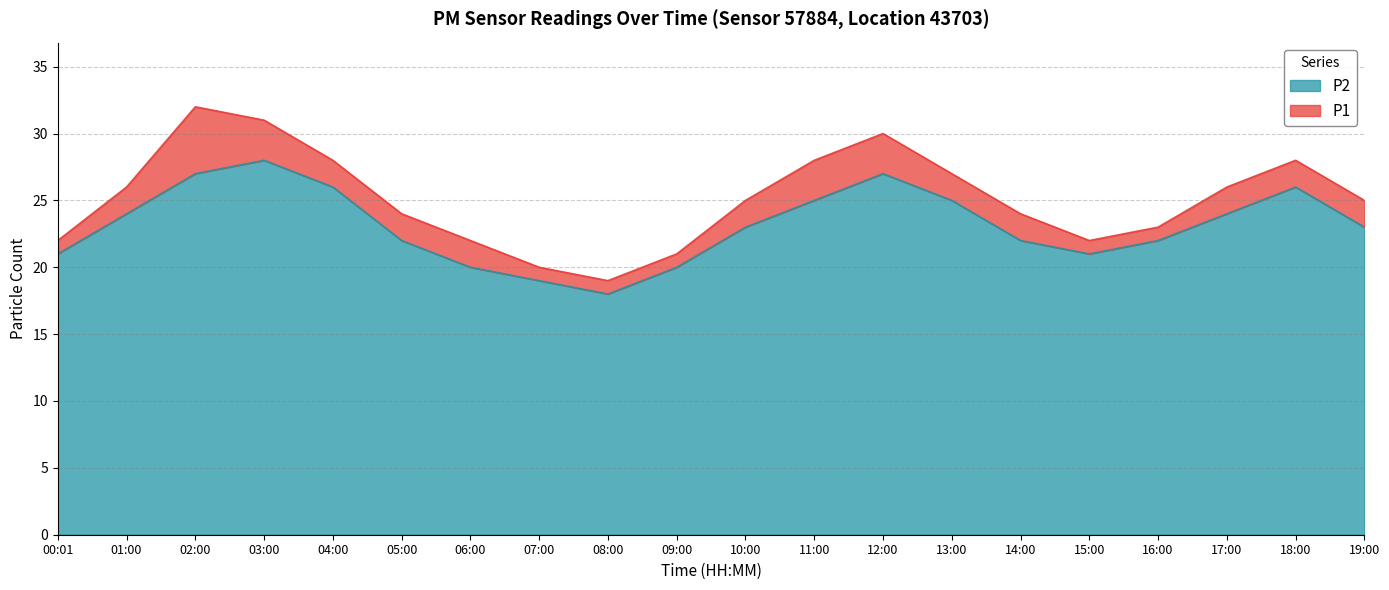

In P1, how many points are lower than both neighbors (excluding endpoints)?

2